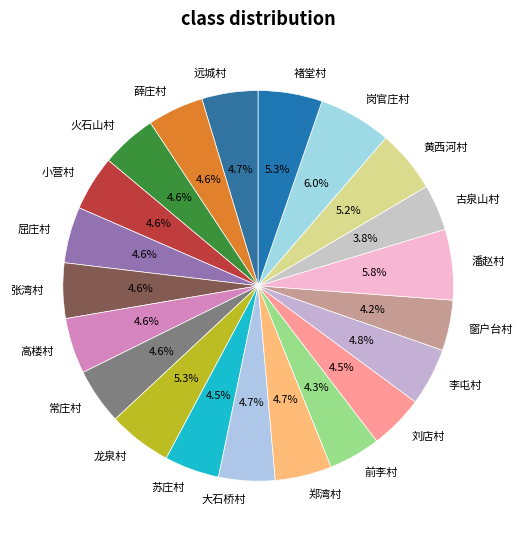

How many segments does this pie chart have?

21